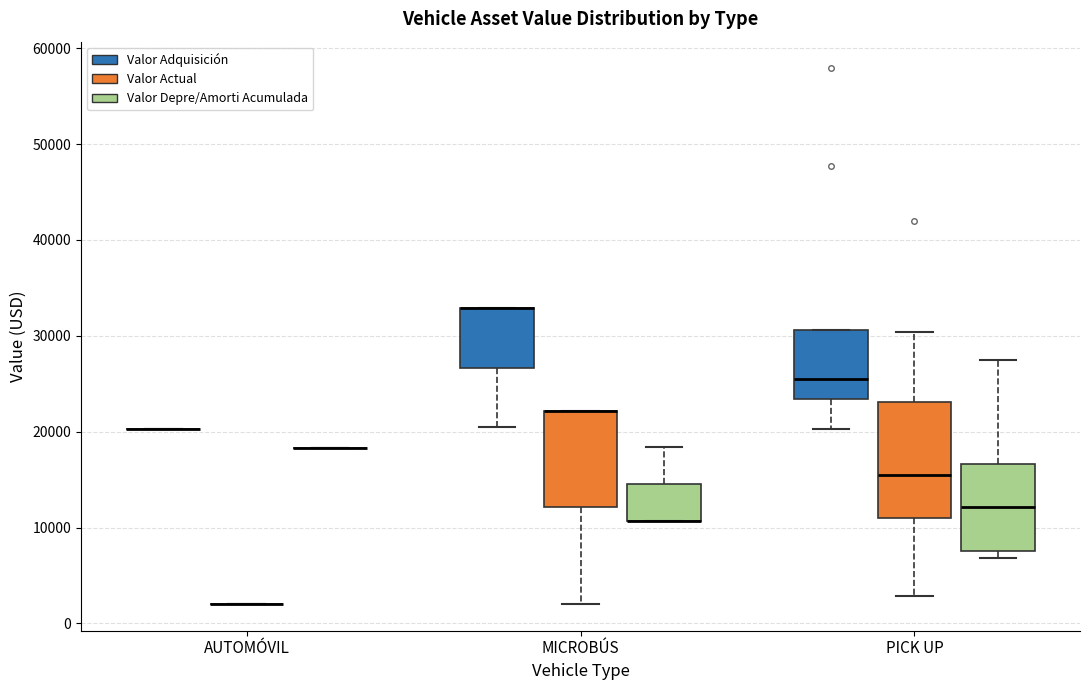

Where is the upper edge of the box for MICROBÚS (Valor Actual) on the y-axis? The values are not printed on the chart, so give them approximately, as read against the axis.

22000